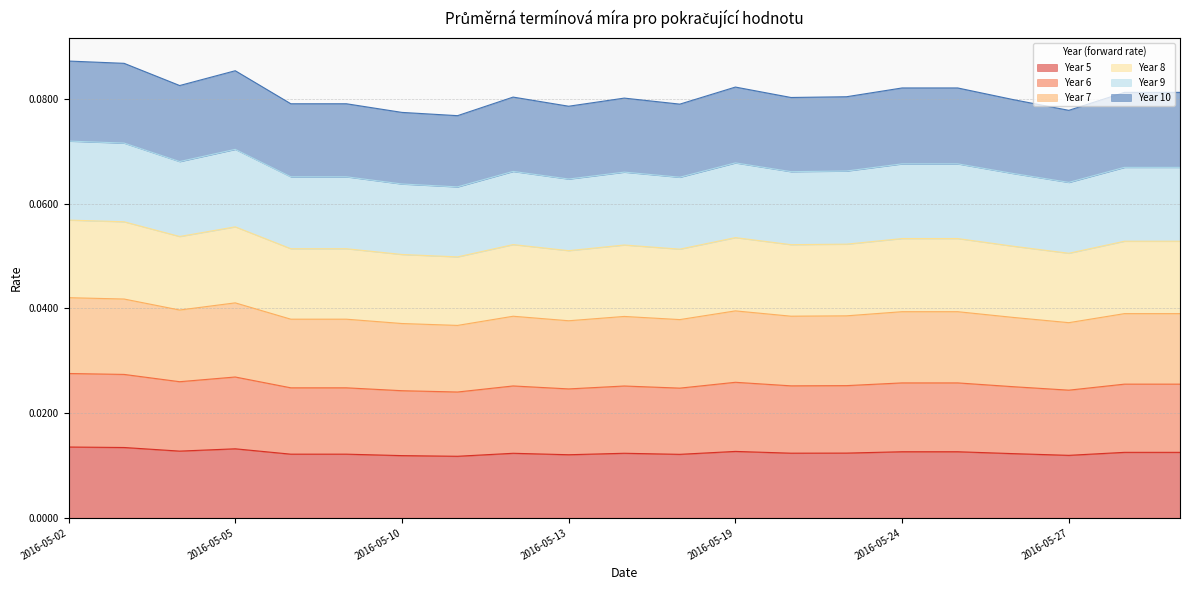

The value of Year 9 at 2016-05-25 is 0.1. True or false?

True